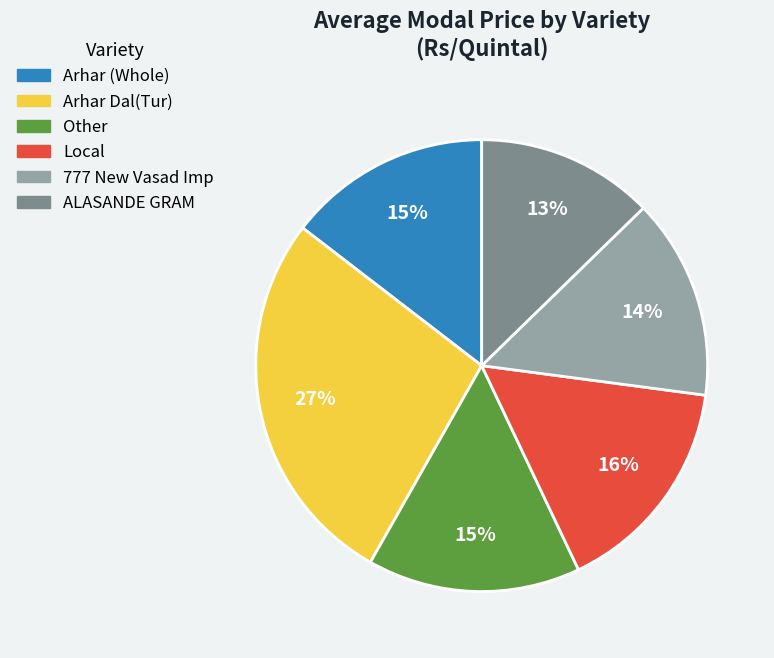

To the nearest percent, what is the average slice percentage?

17%